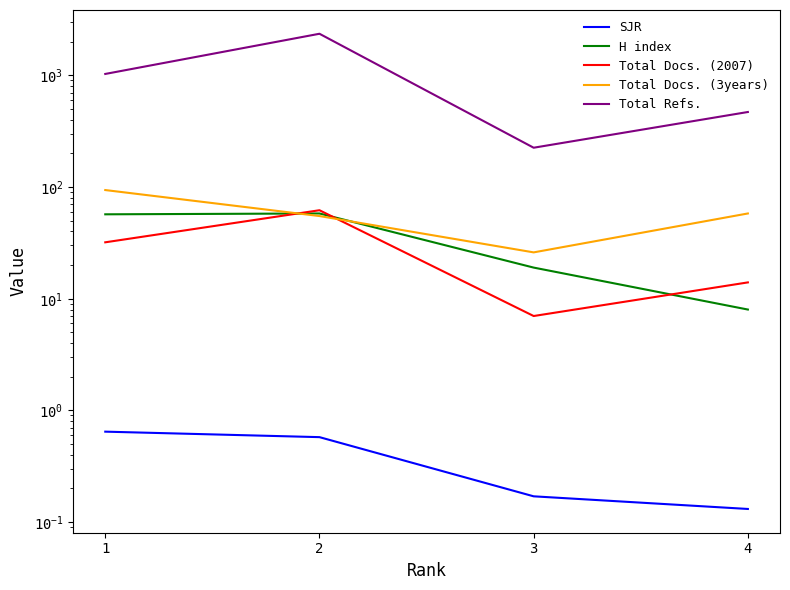

At 3, list the series in order from smallest to largest.

SJR, Total Docs. (2007), H index, Total Docs. (3years), Total Refs.